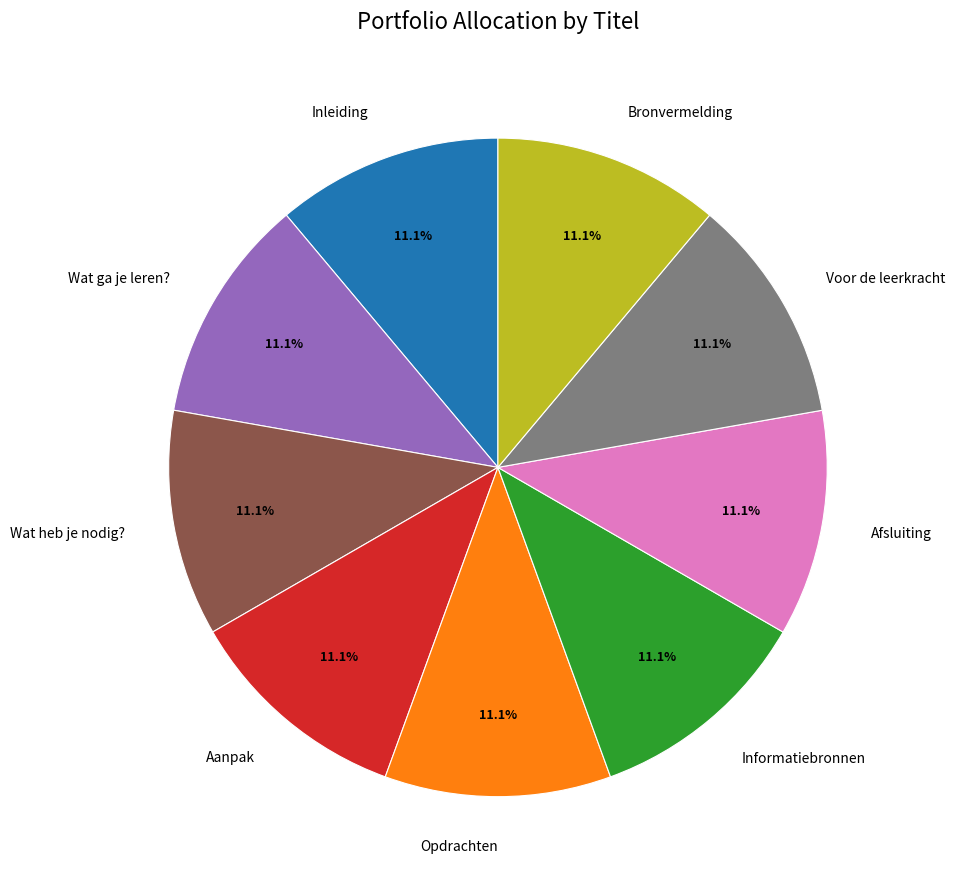

Is Wat heb je nodig? the majority of the pie?

No